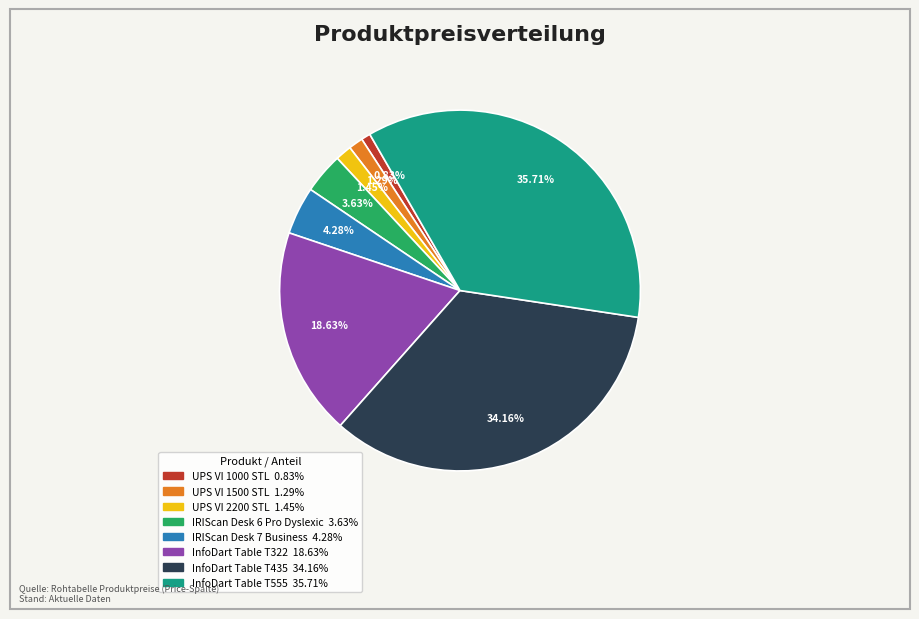

Is there any slice that represents more than half of the pie?

No